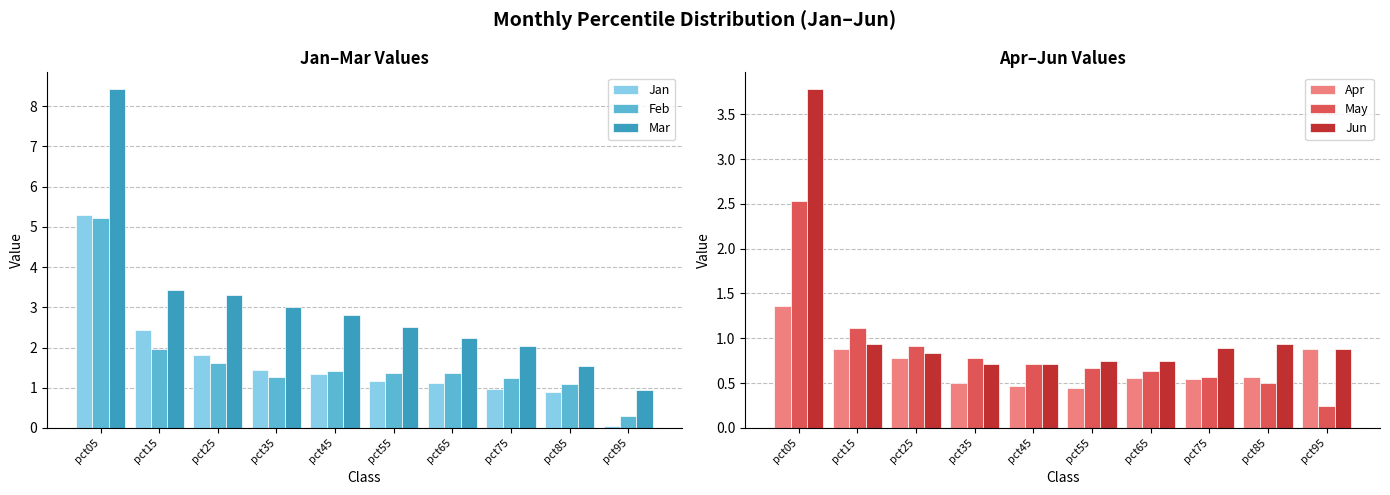

What is the sum of the May values at pct45 and pct05?

3.2